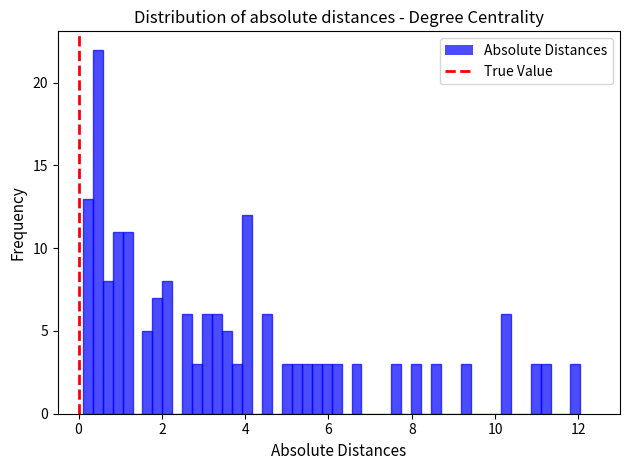

Around what value on the x-axis is the tallest bar? Give the approximate position of its centre, as read against the axis.

0.4